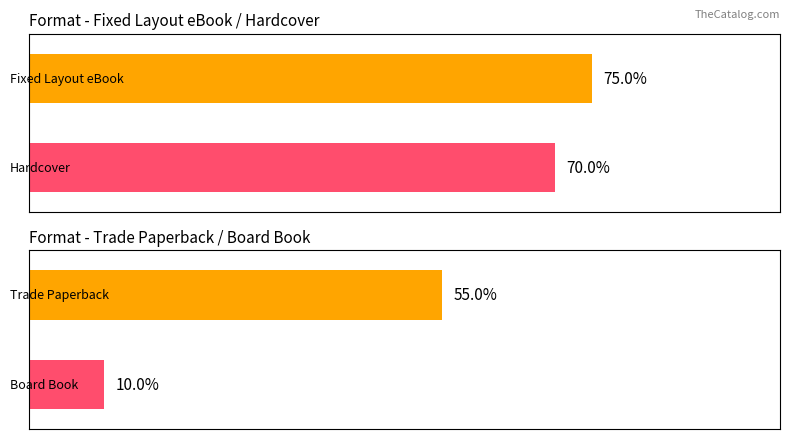

True or false: the data shows 1 at Board Book.

False